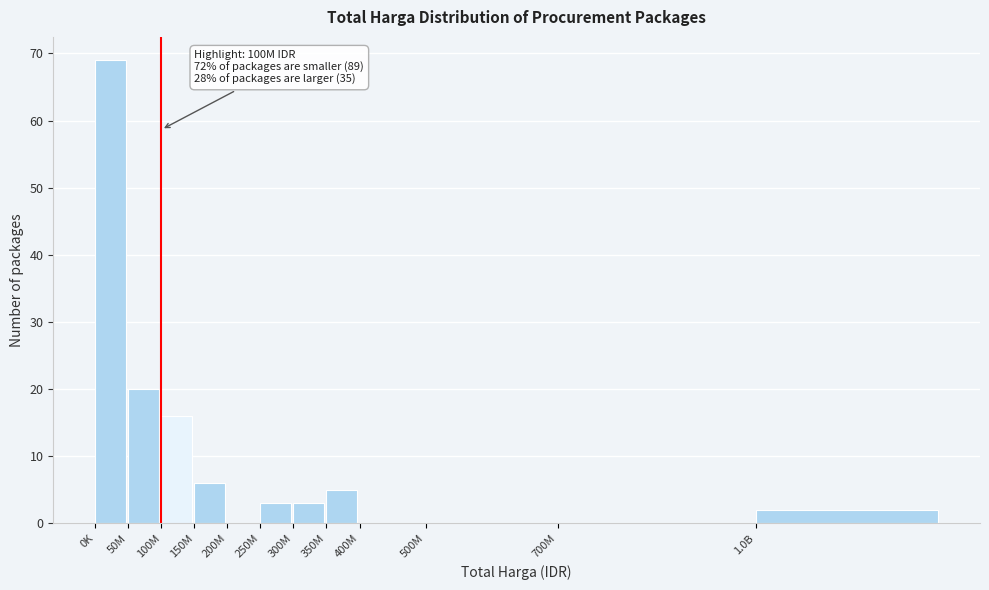

Reading right to left, transcribe all the data shown in this chart.

1.0B=2	700M=0	500M=0	400M=0	350M=5	300M=3	250M=3	200M=0	150M=6	100M=16	50M=20	0K=69